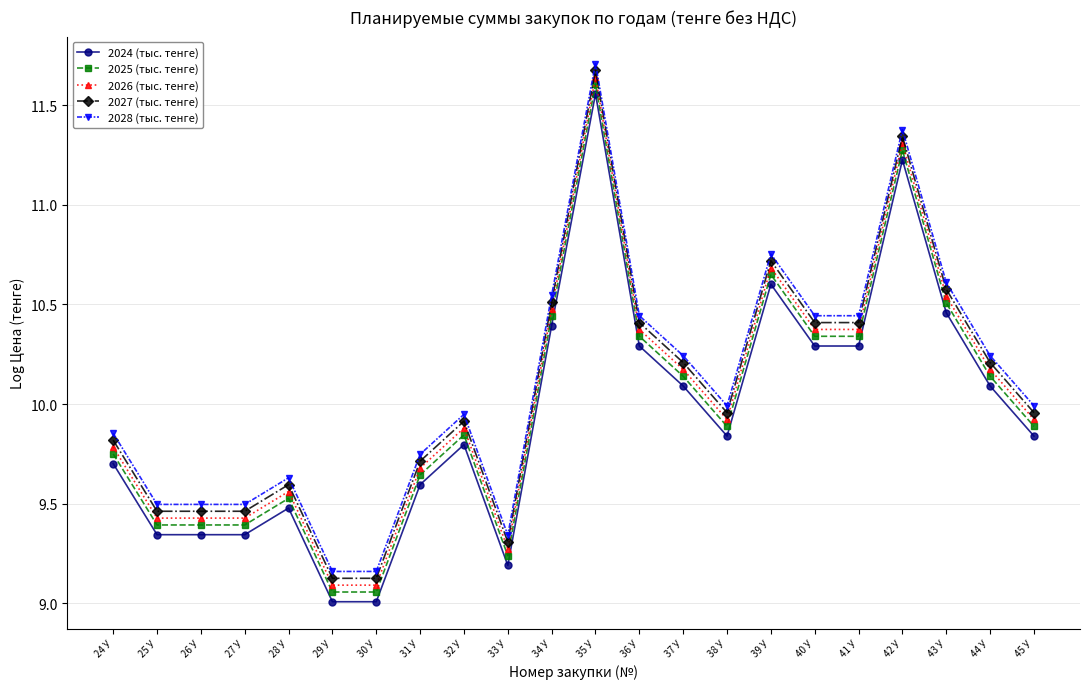

Does the chart display data point markers on the line(s)?

Yes